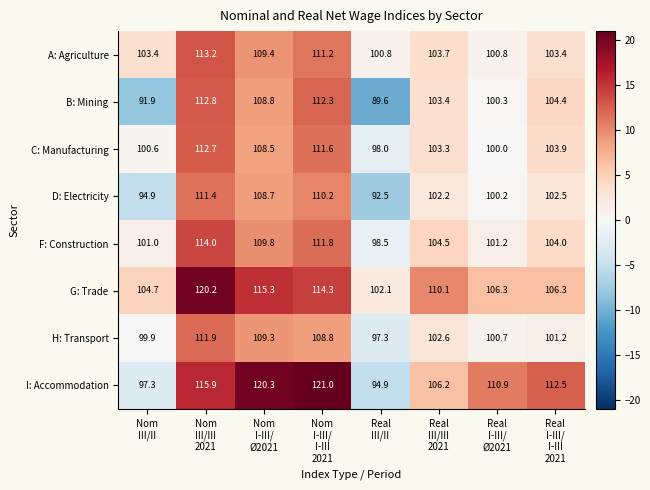

What is the difference between the maximum and minimum values in the H: Transport series?

14.6